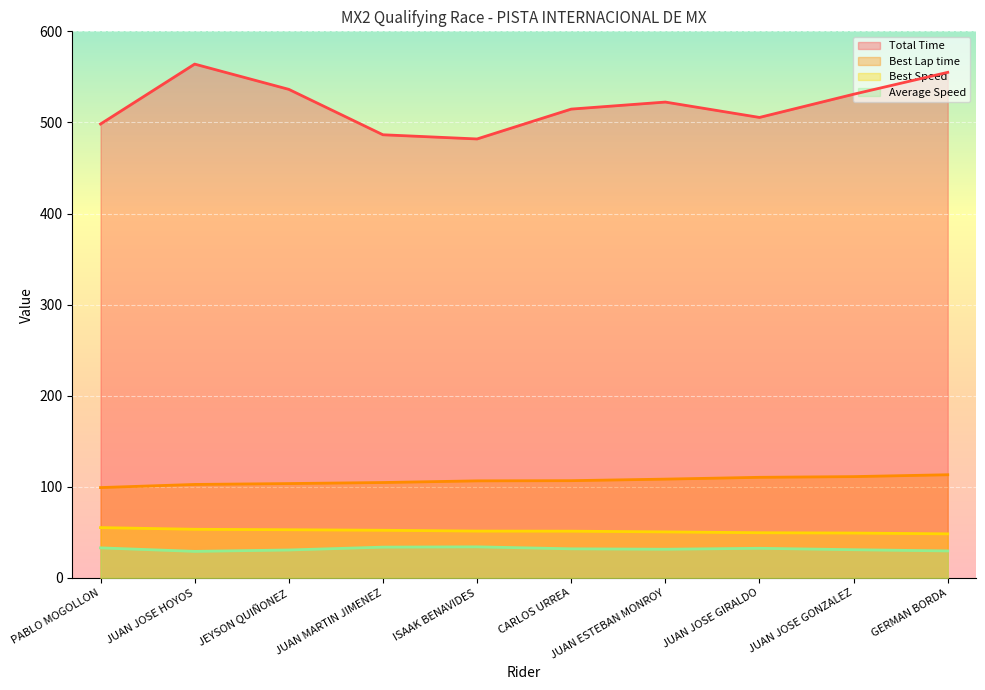

Reading left to right, what are all the values shown in this chart?

Total Time: 498.3	564.0	536.3	486.5	481.9	514.6	522.3	505.5	530.9	555.0
Best Lap time: 99.1	102.6	103.5	104.7	106.5	106.7	108.4	110.4	111.2	113.2
Best Speed: 55.2	53.3	52.8	52.3	51.4	51.3	50.5	49.6	49.2	48.3
Average Speed: 32.9	29.1	30.6	33.7	34.1	31.9	31.4	32.5	30.9	29.6